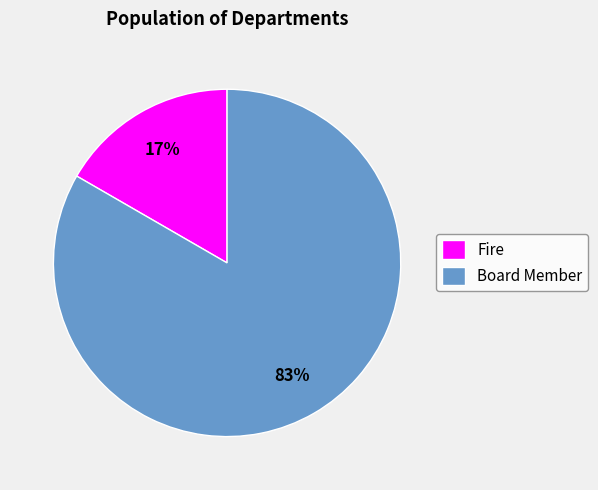

How many slices are in this pie chart?

2